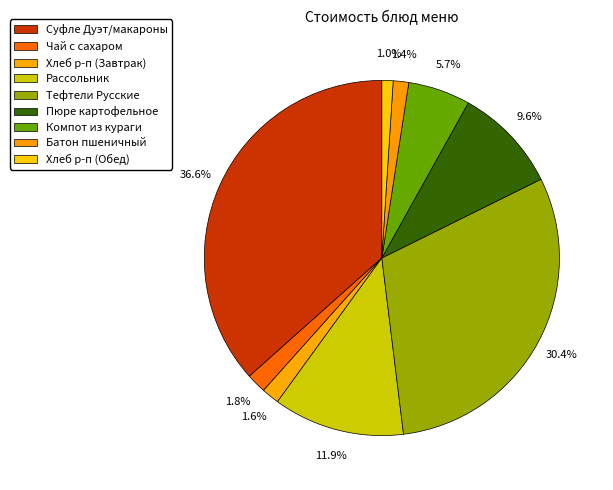

Count the number of slices in the pie.

9